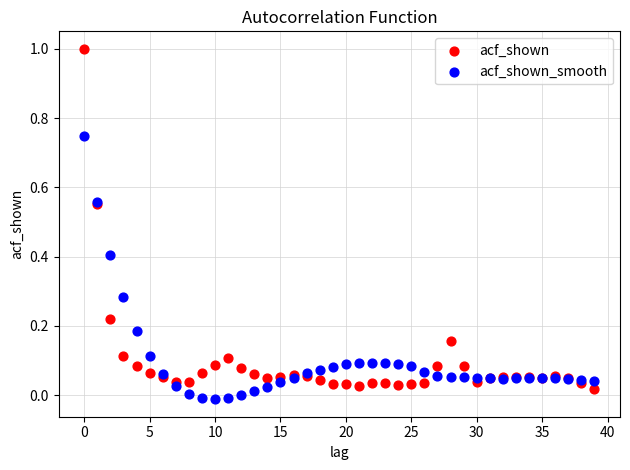

Which series has the widest spread of Y values?

acf_shown